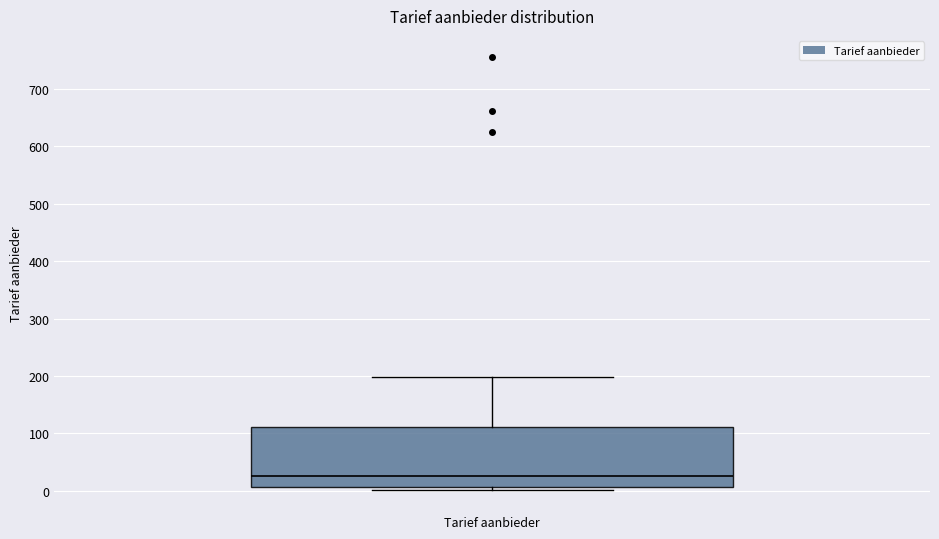

Transcribe this box plot: give where the median line is, the range the box spans, and where the two whiskers end, as read against the y-axis. The values are not printed on the chart, so give them approximately, as read against the axis.

median 30, box 10 to 110, whiskers 0 to 200